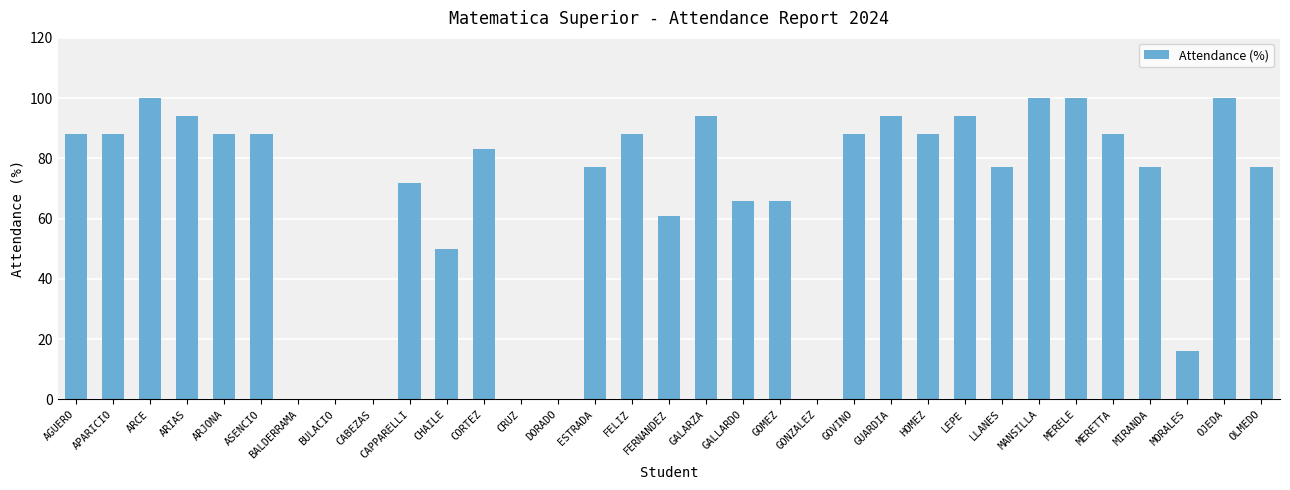

Count the number of data series in this chart.

1